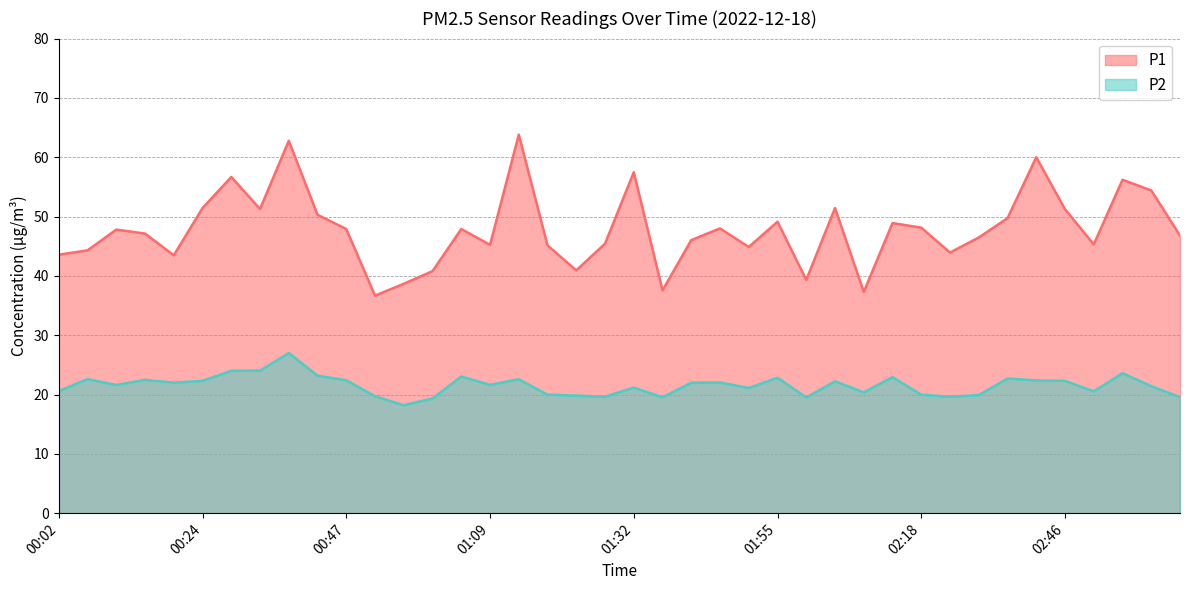

Reading left to right, extract all data points from this chart.

P1: 43.6	44.3	47.8	47.1	43.5	51.4	56.7	51.3	62.8	50.3	47.9	36.7	38.7	40.8	47.9	45.2	63.8	45.1	40.9	45.4	57.5	37.6	46.0	48.0	44.9	49.1	39.3	51.4	37.3	48.9	48.1	43.9	46.5	49.7	60.0	51.2	45.3	56.2	54.4	46.8
P2: 20.6	22.6	21.6	22.5	22.0	22.3	24.0	24.0	27.0	23.2	22.4	19.7	18.2	19.3	23.0	21.6	22.6	20.0	19.8	19.6	21.2	19.5	22.0	22.0	21.1	22.8	19.5	22.2	20.4	22.9	20.0	19.6	19.9	22.7	22.4	22.3	20.5	23.6	21.4	19.6